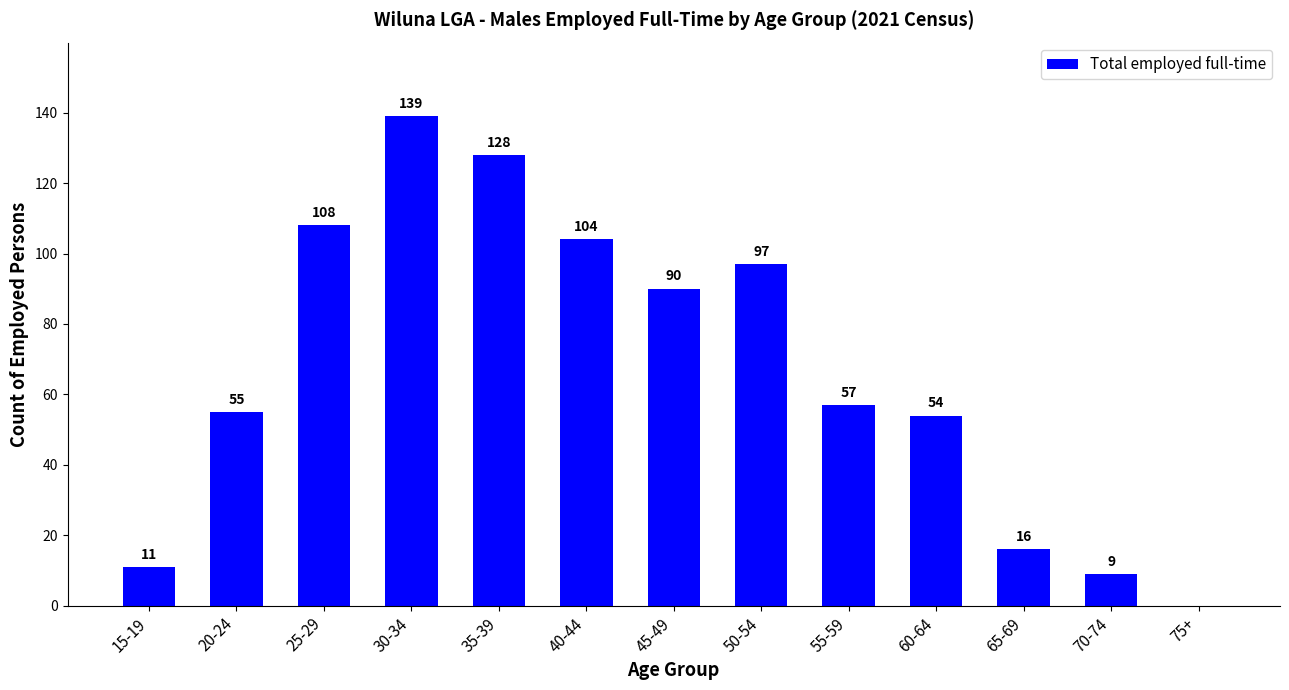

What is the change in value from 30-34 to 50-54?

-42